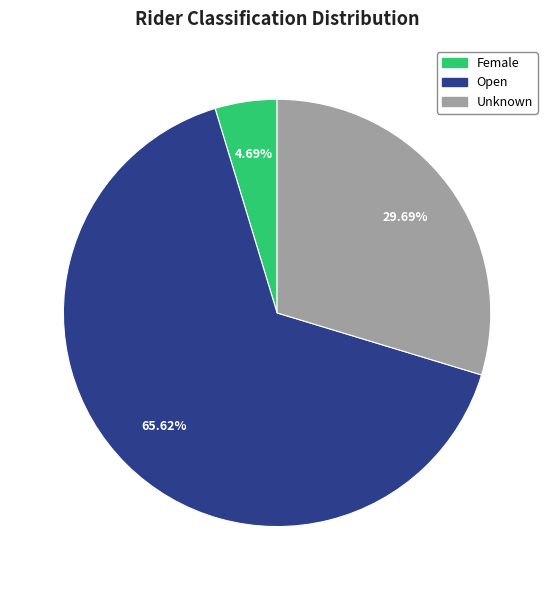

Which has a higher value, Female or Open?

Open